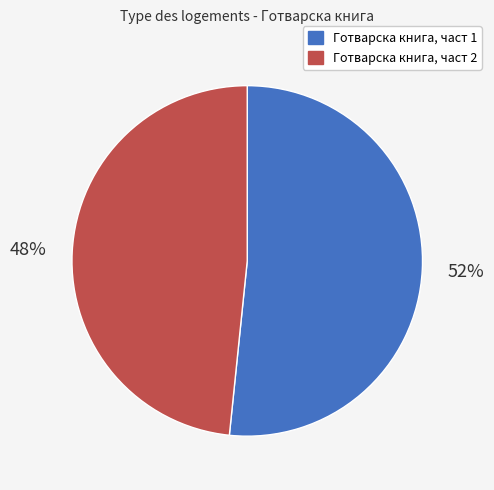

To the nearest percent, what portion does Готварска книга, част 2 represent?

48%